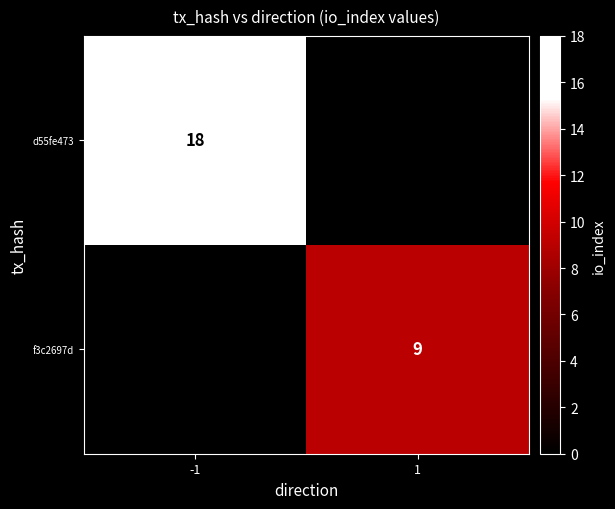

The value of d55fe473 at -1 is 6. True or false?

False